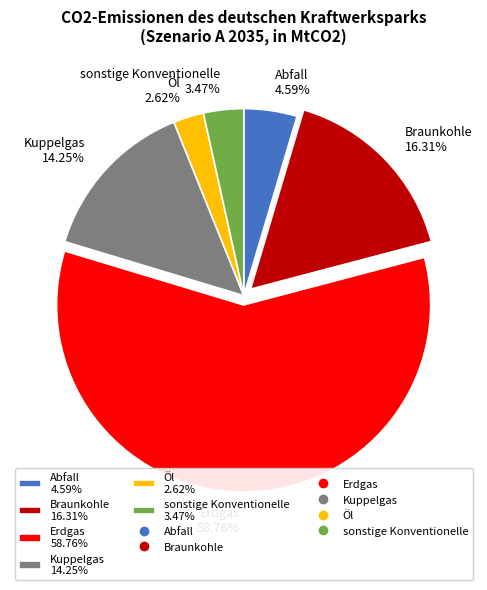

Rank the categories by value from highest to lowest.

Erdgas, Braunkohle, Kuppelgas, Abfall, sonstige Konventionelle, Öl